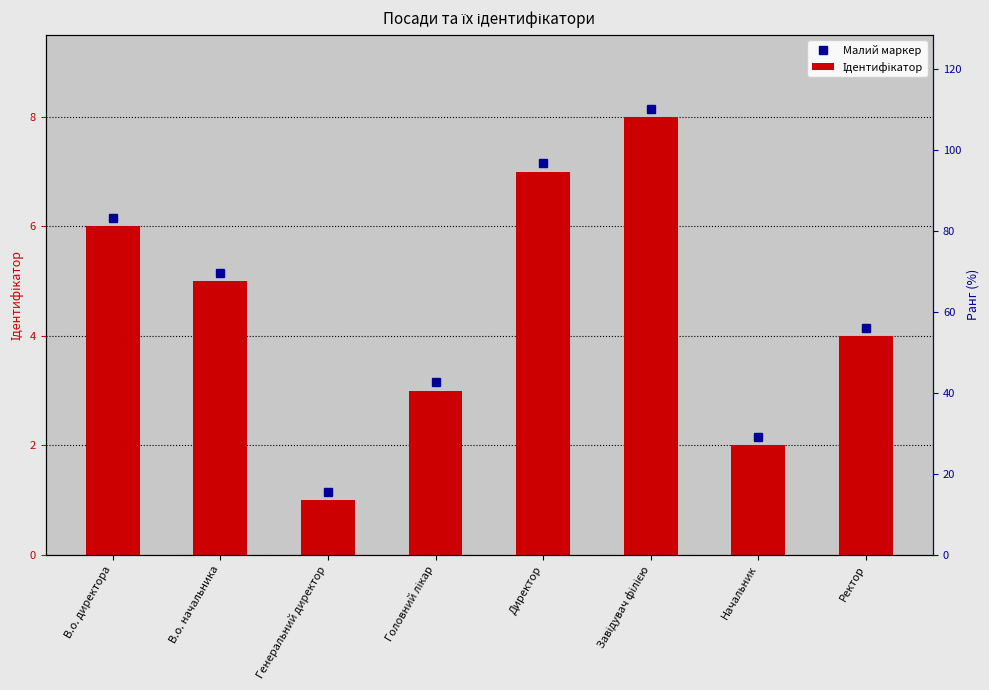

Reading left to right, transcribe all the data shown in this chart.

В.о. директора=6	В.о. начальника=5	Генеральний директор=1	Головний лікар=3	Директор=7	Завідувач філією=8	Начальник=2	Ректор=4